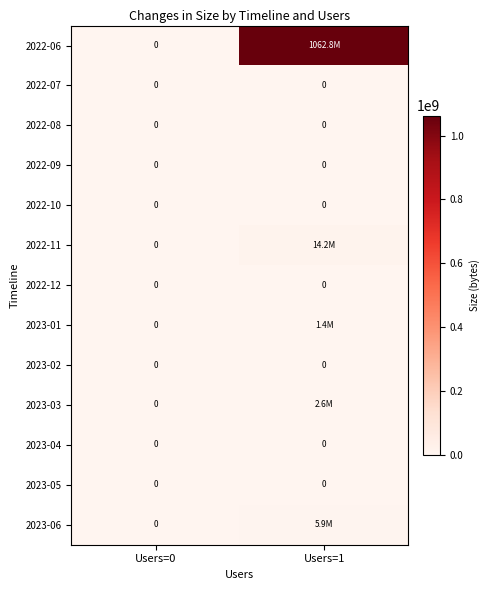

The 2022-10 series shows 0 at Users=1. True or false?

True